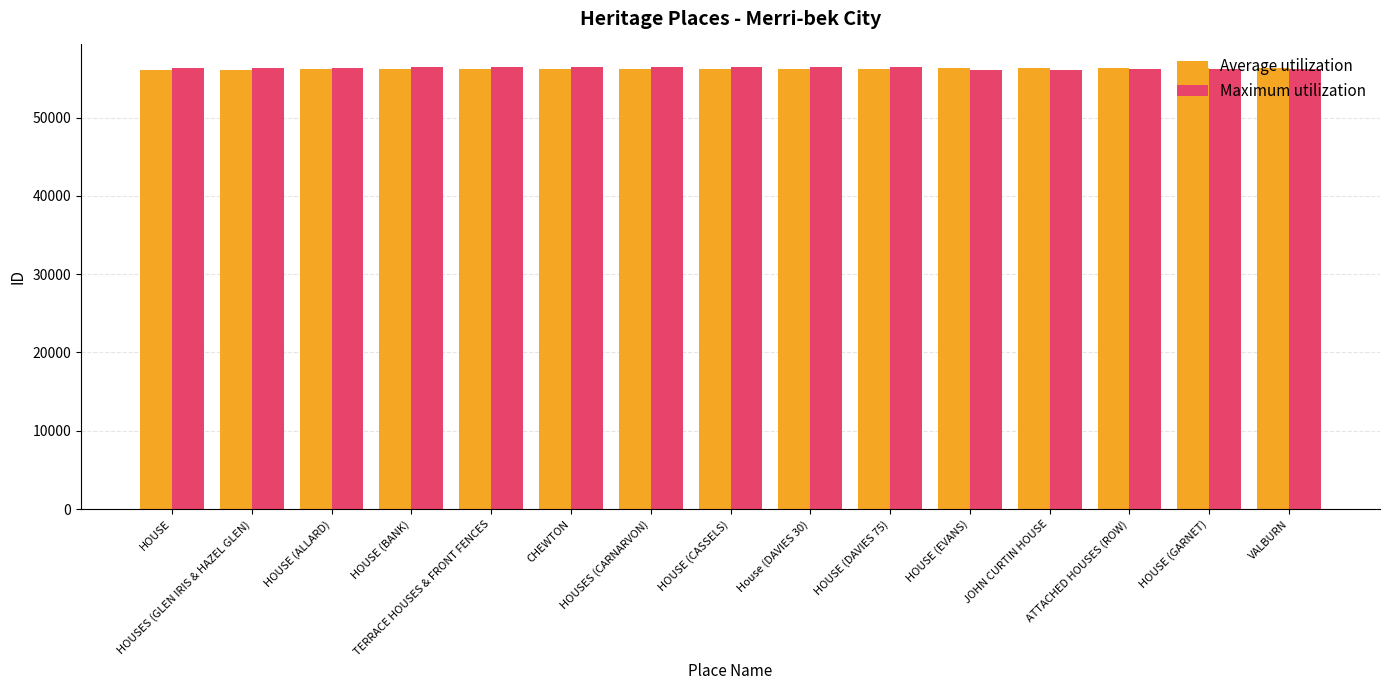

What is the sum of all Average utilization values?

843830